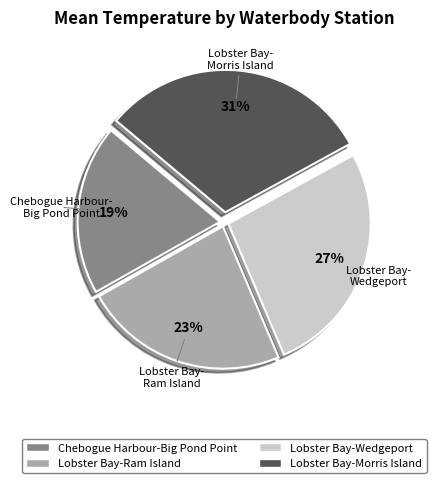

Rank the categories by value from lowest to highest.

Chebogue Harbour-Big Pond Point, Lobster Bay-Ram Island, Lobster Bay-Wedgeport, Lobster Bay-Morris Island